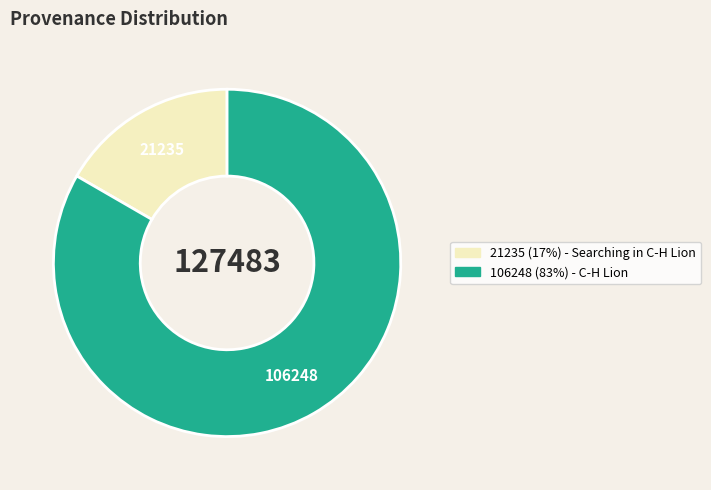

Is there any slice that represents more than half of the pie?

Yes